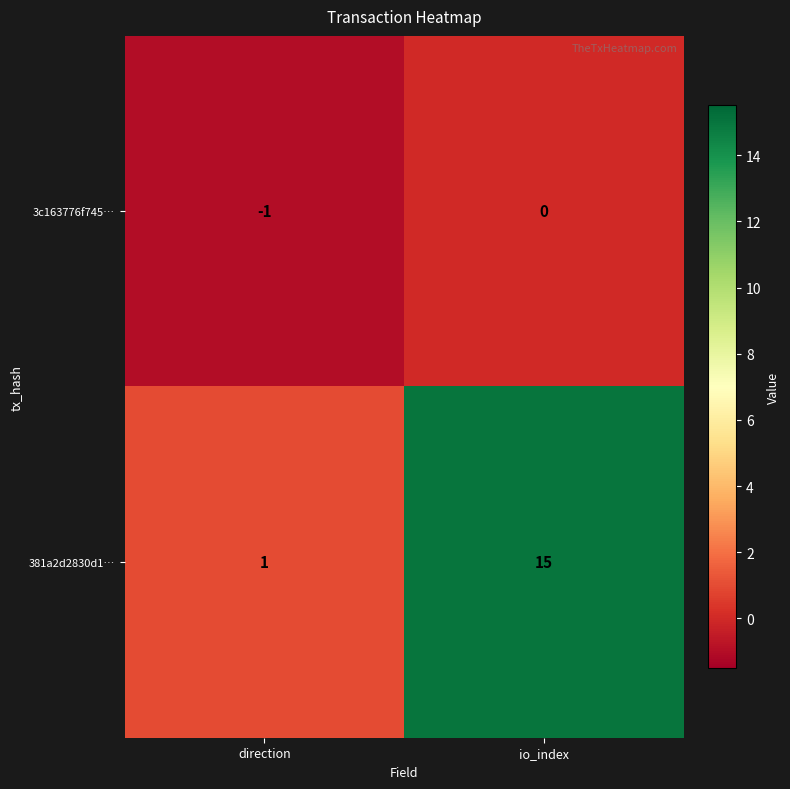

What is the difference between the highest and lowest values at io_index?

15